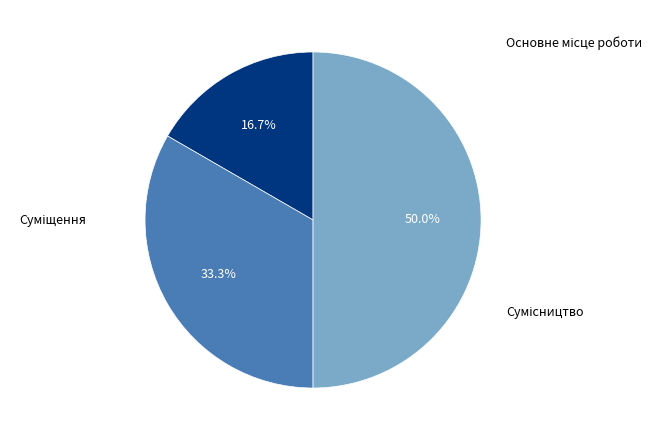

Does Основне місце роботи account for over 50% of the chart?

No